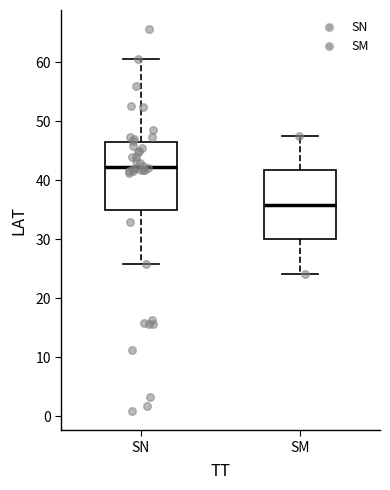

Which box's median line is the lowest?

SM